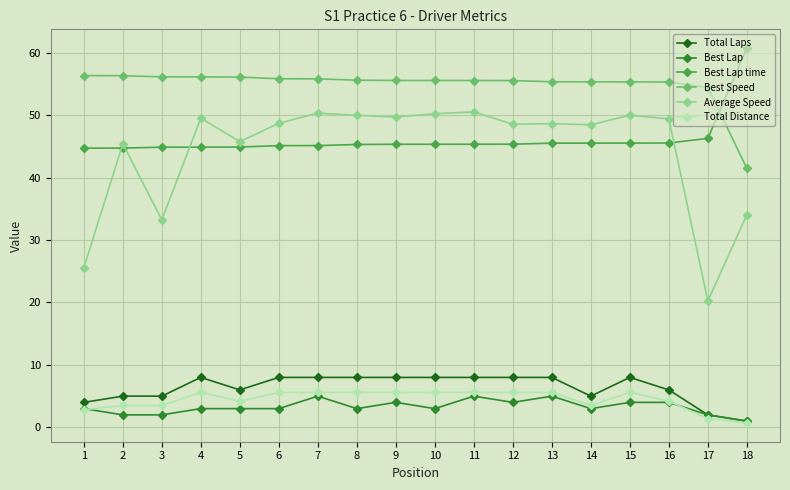

Is this an area chart (filled region under the line)?

No